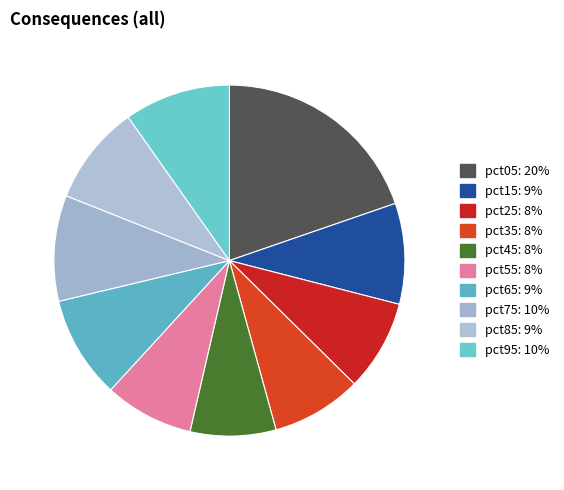

The pct75 slice represents 10% of the pie. True or false?

True